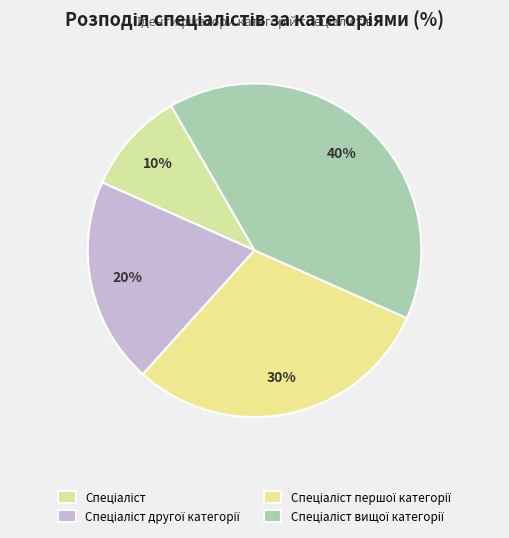

Count the number of slices in the pie.

4